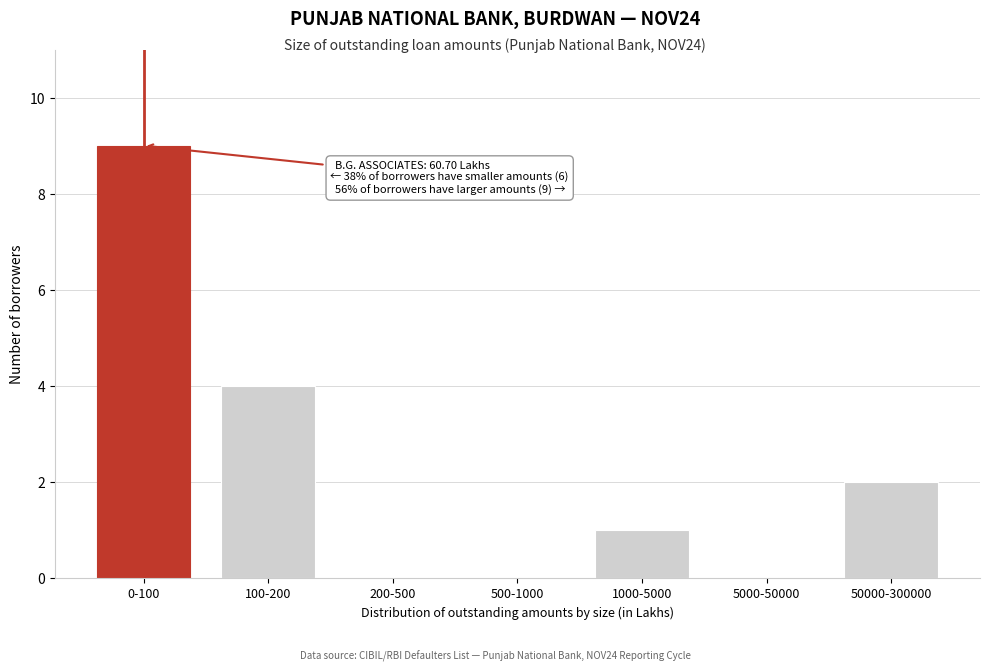

Reading right to left, transcribe all the data shown in this chart.

50000-300000=2	5000-50000=0	1000-5000=1	500-1000=0	200-500=0	100-200=4	0-100=9